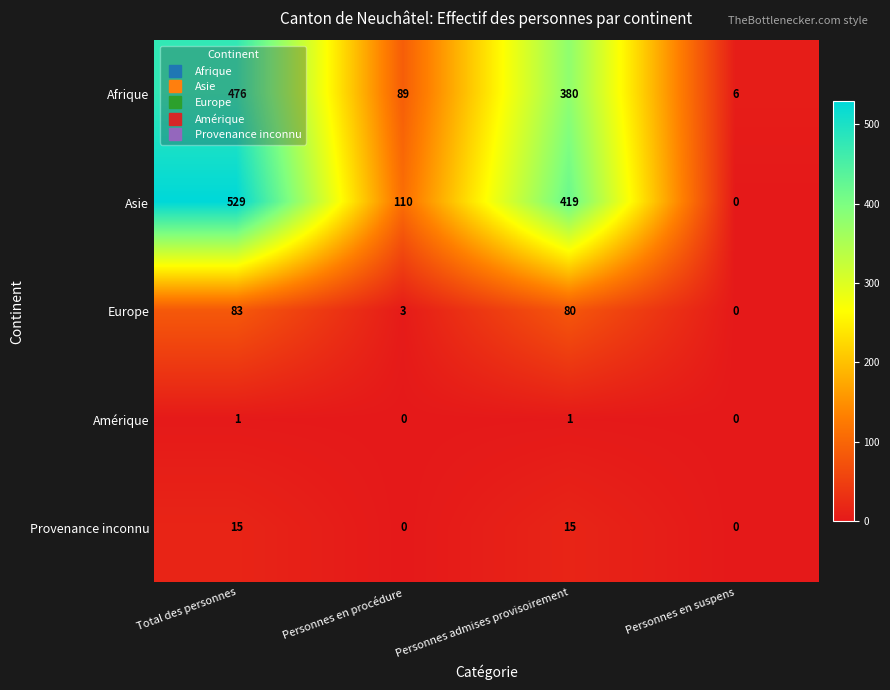

How many data points does each series have?

4